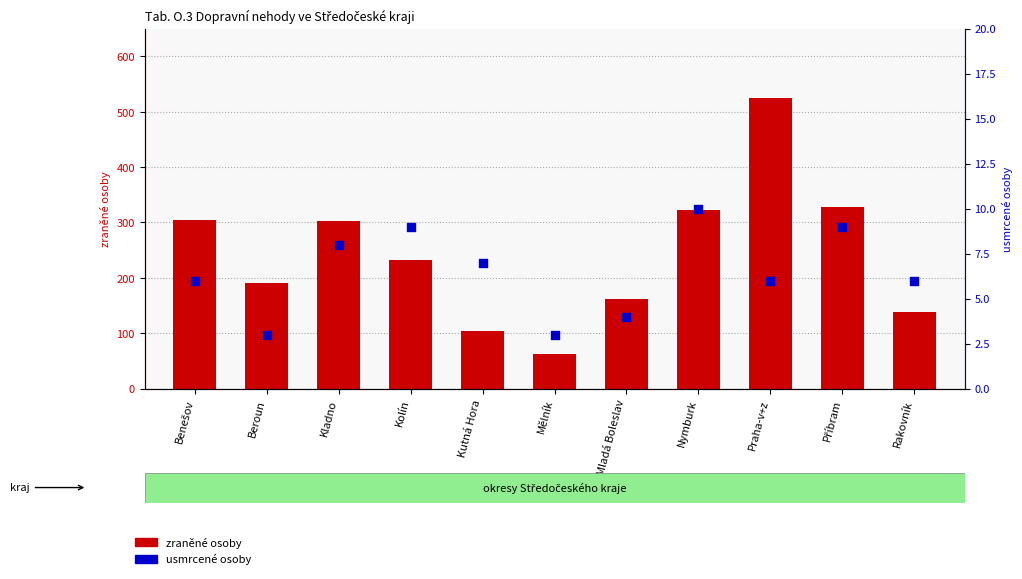

Is the value of zraněné osoby at Kutná Hora greater than the value of usmrcené osoby at Mladá Boleslav?

Yes